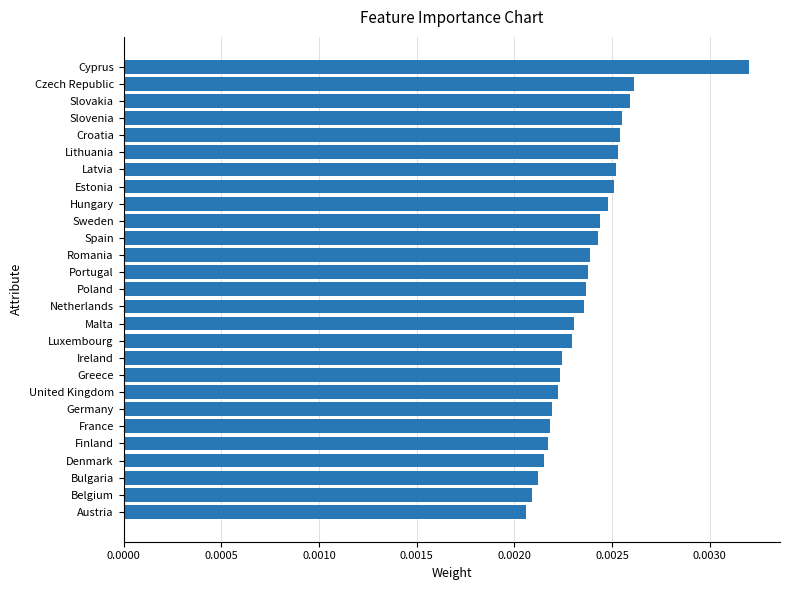

What position from the top is United Kingdom?

20